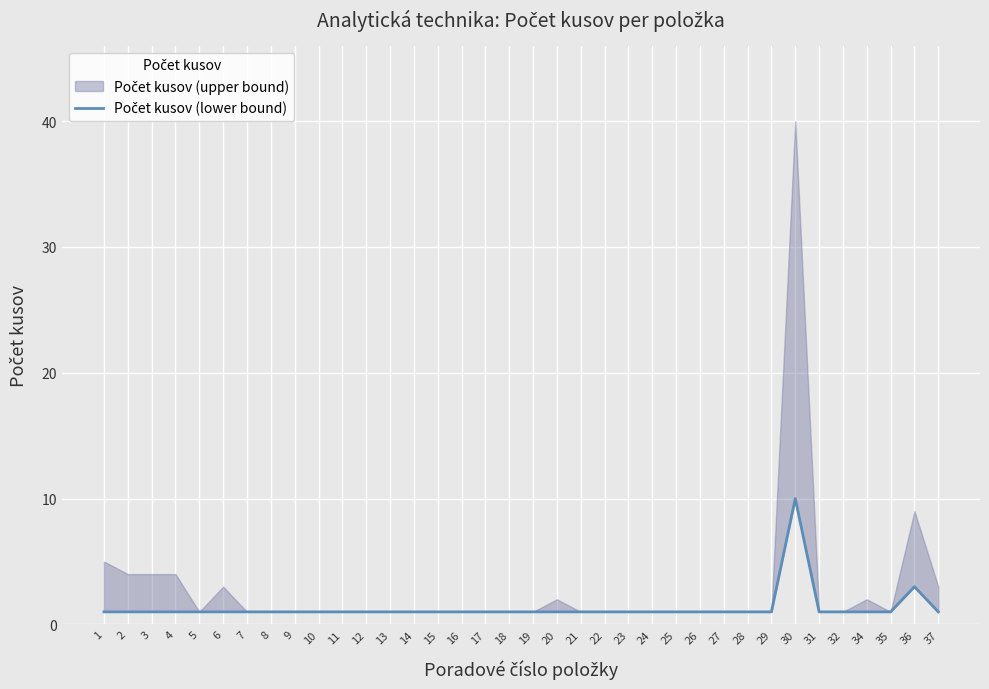

Which has a higher value, 27 or 9?

27